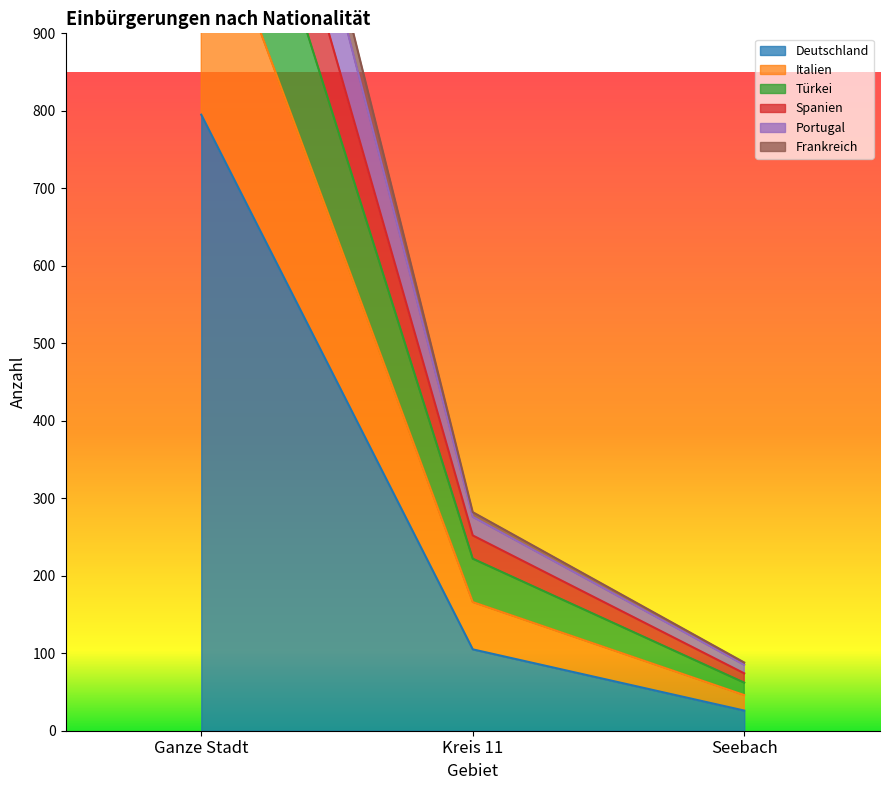

True or false: Deutschland has a value of 26 at Seebach.

True